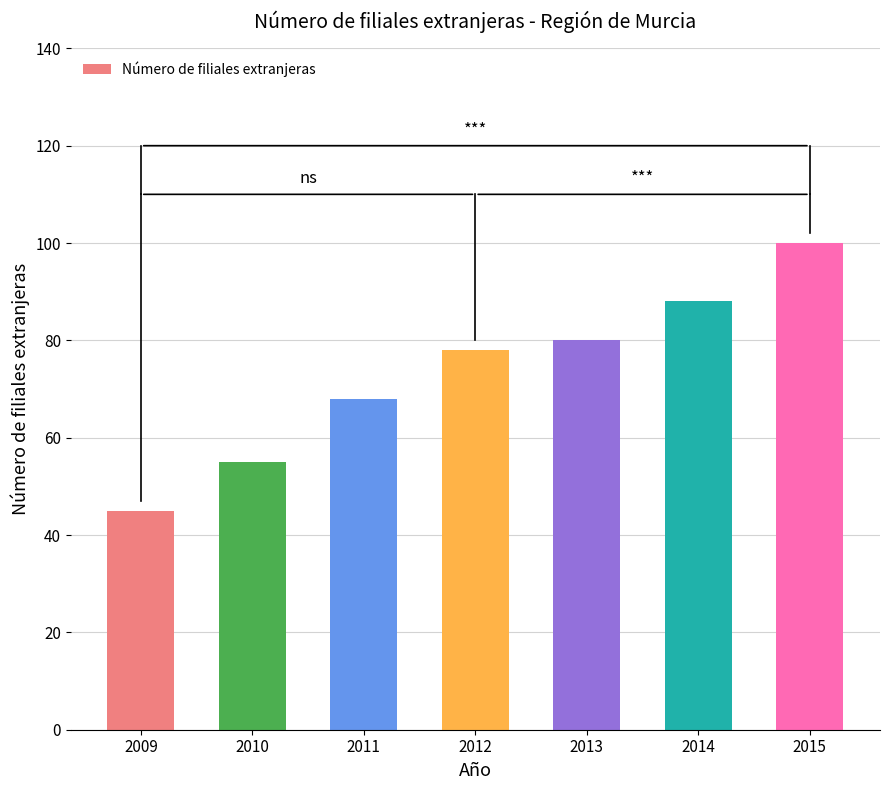

Is it true that the value at 2012 is 128?

False